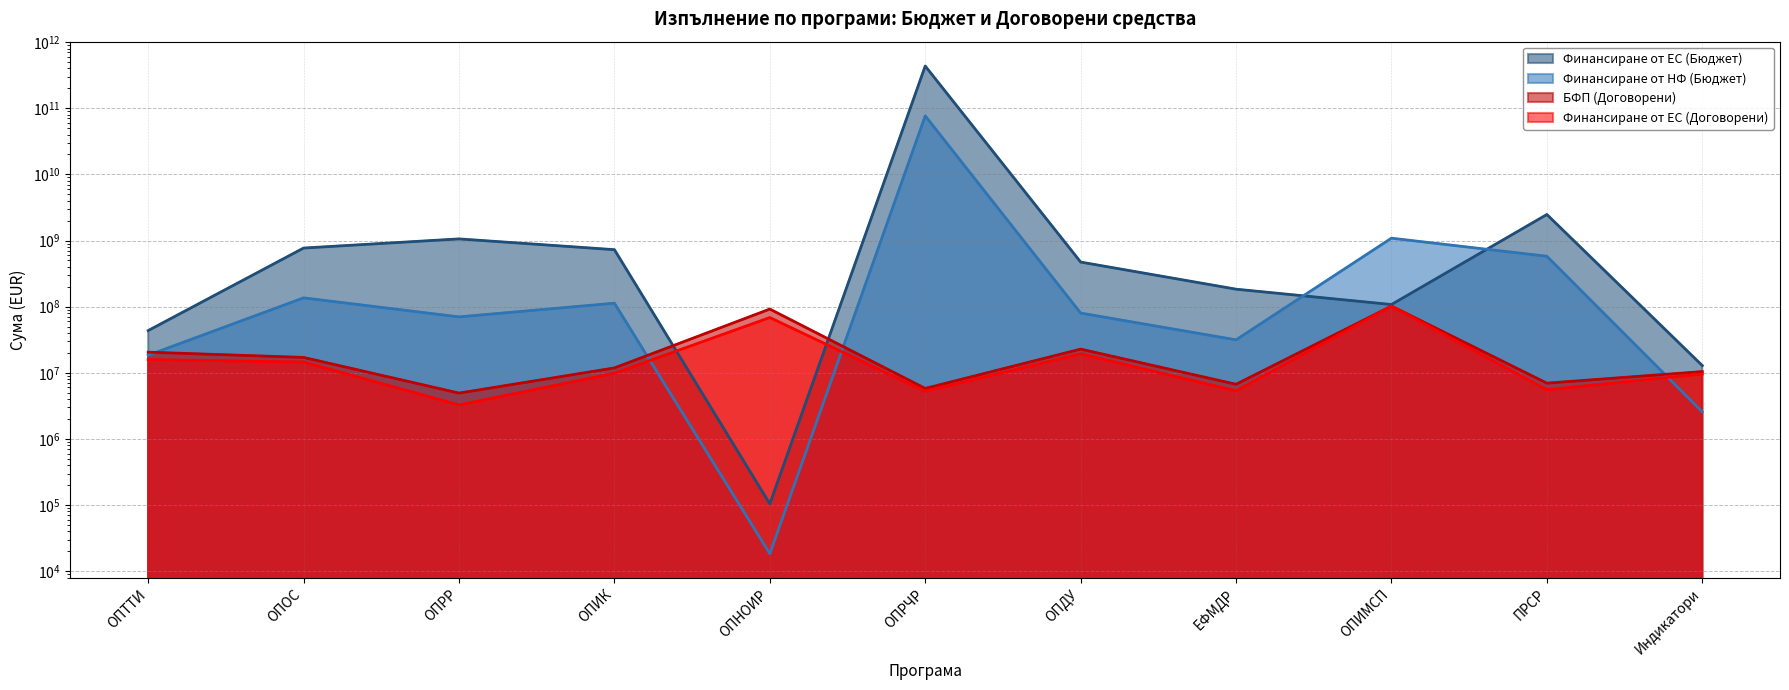

Reading right to left, what are all the values shown in this chart?

Финансиране от ЕС (Бюджет): Индикатори=12869727.9	ПРСР=2473981337.8	ОПИМСП=107737831.0	ЕФМДР=183837674.4	ОПДУ=472433702.3	ОПРЧР=434641576210.6	ОПНОИР=104303.5	ОПИК=727274940.4	ОПРР=1058385187.9	ОПОС=769445269.2	ОПТТИ=43495159.6
Финансиране от НФ (Бюджет): Индикатори=2566685.2	ПРСР=577974241.7	ОПИМСП=1085075452.4	ЕФМДР=31507036.3	ОПДУ=80017180.4	ОПРЧР=76701454625.4	ОПНОИР=18406.6	ОПИК=112881462.2	ОПРР=70047521.5	ОПОС=135836462.6	ОПТТИ=18430992.5
БФП (Договорени): Индикатори=10433336.3	ПРСР=6971421.9	ОПИМСП=102000000.0	ЕФМДР=6705928.6	ОПДУ=22819389.7	ОПРЧР=5801270.1	ОПНОИР=91943089.0	ОПИК=11850395.8	ОПРР=4934148.4	ОПОС=17081714.1	ОПТТИ=20515359.4
Финансиране от ЕС (Договорени): Индикатори=9599801.6	ПРСР=5546244.9	ОПИМСП=102000000.0	ЕФМДР=5333497.8	ОПДУ=19376701.5	ОПРЧР=5247369.2	ОПНОИР=68461140.4	ОПИК=9852219.9	ОПРР=3269067.8	ОПОС=14566023.1	ОПТТИ=15854164.4